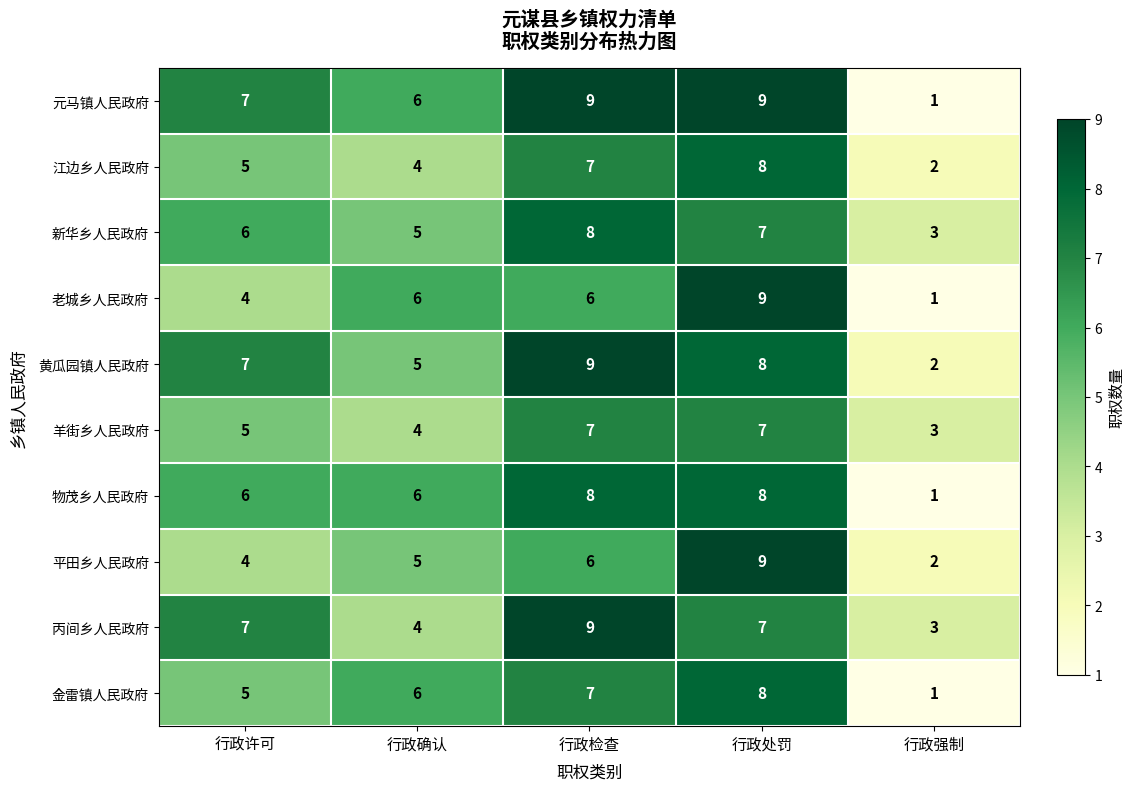

What is the difference between the maximum and minimum values in the 羊街乡人民政府 series?

4